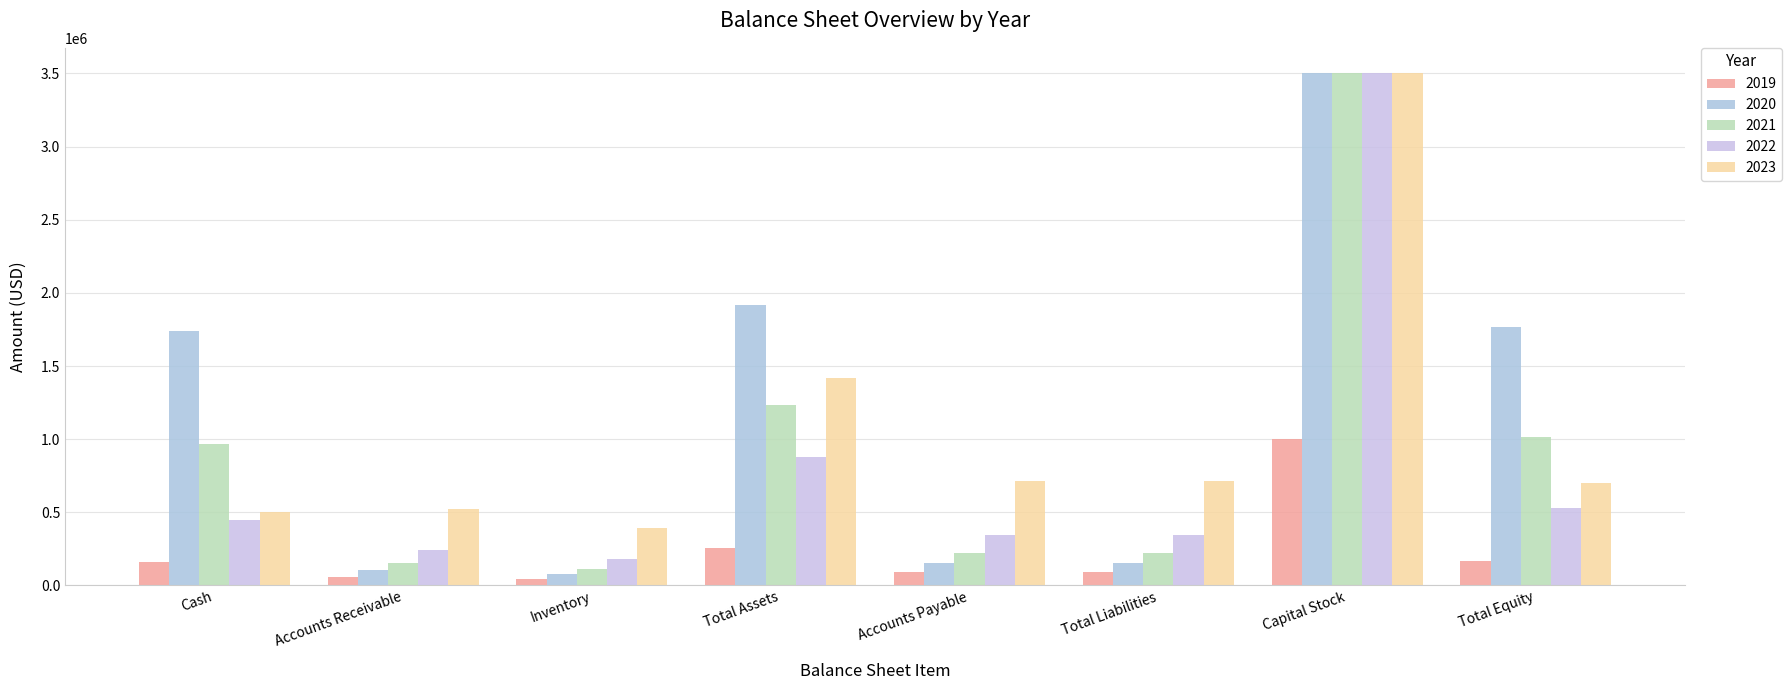

Is it true that 2020 equals 2991025.2 at Cash?

False